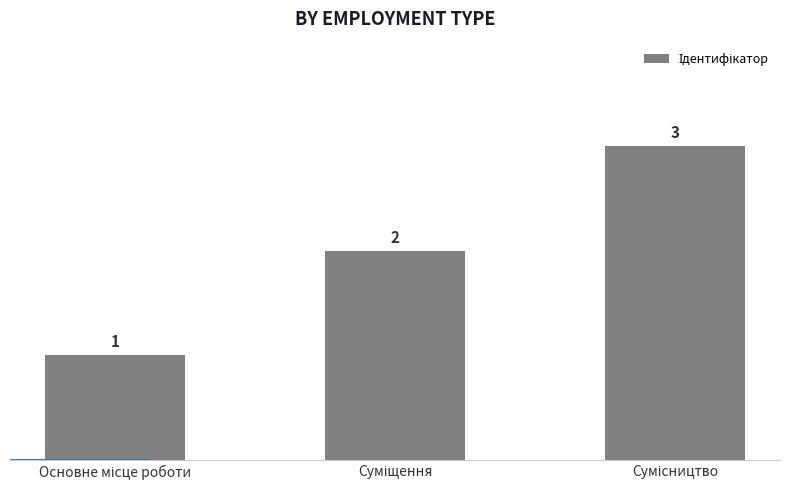

How many bars are there in total?

3